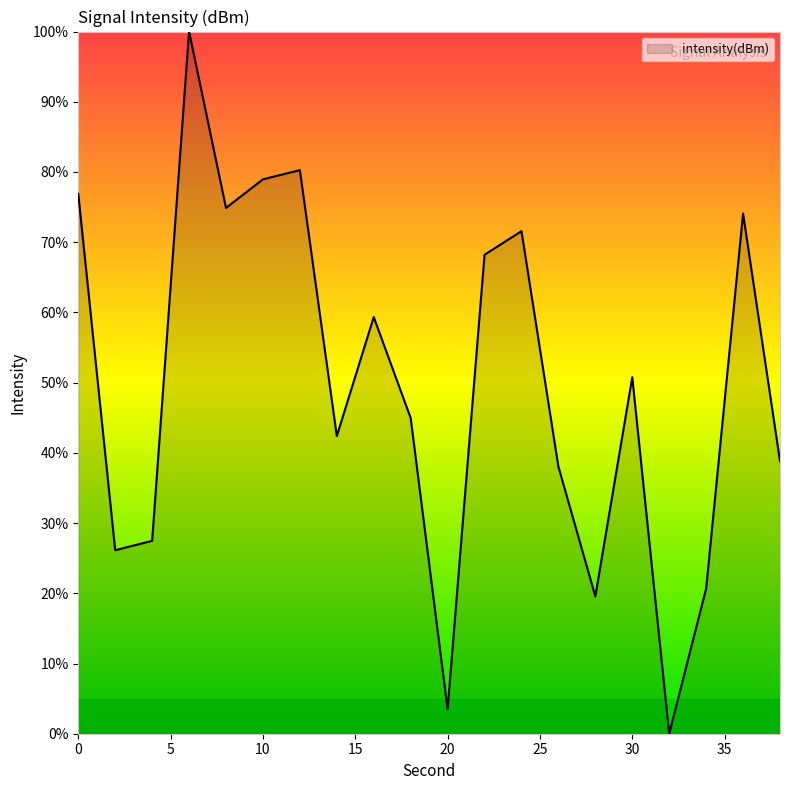

What is the difference between the maximum and minimum values?

100.0